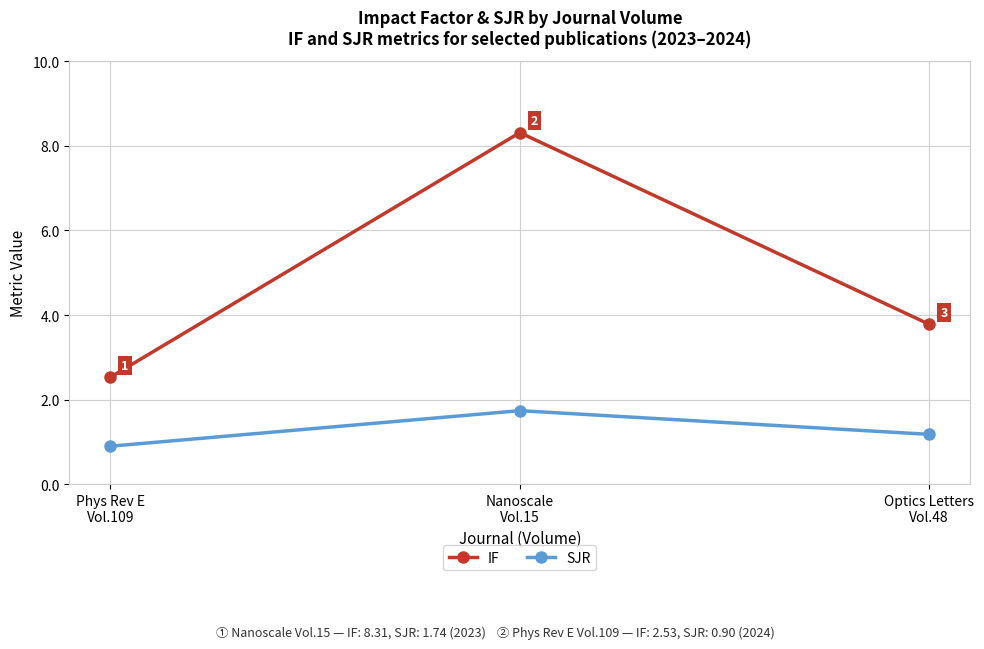

Where is IF nearest to the value 5?

Optics Letters
Vol.48